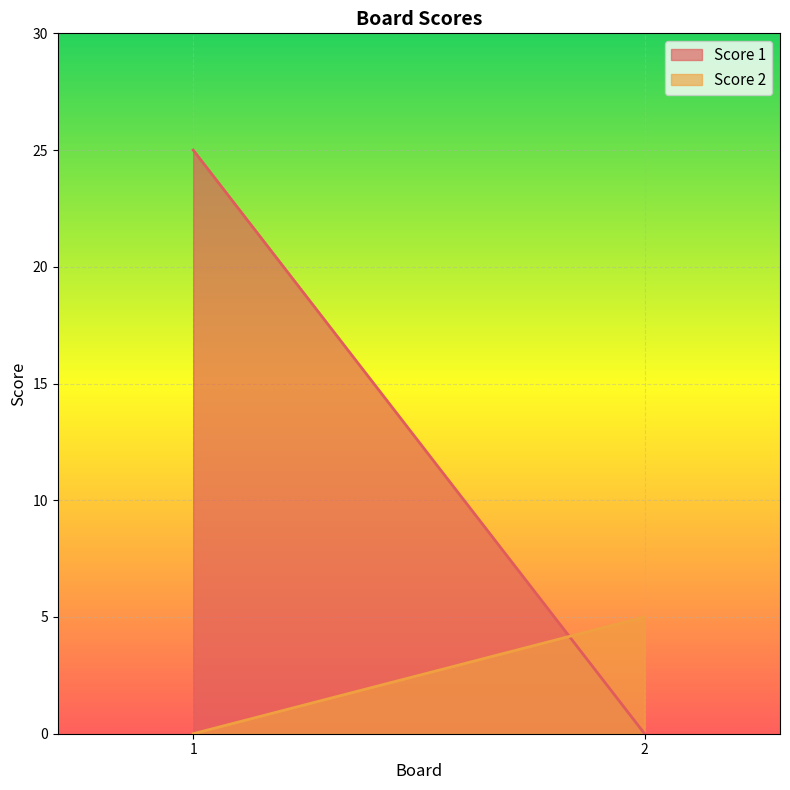

Reading left to right, what are all the values shown in this chart?

Score 1: 1=25	2=0
Score 2: 1=0	2=5